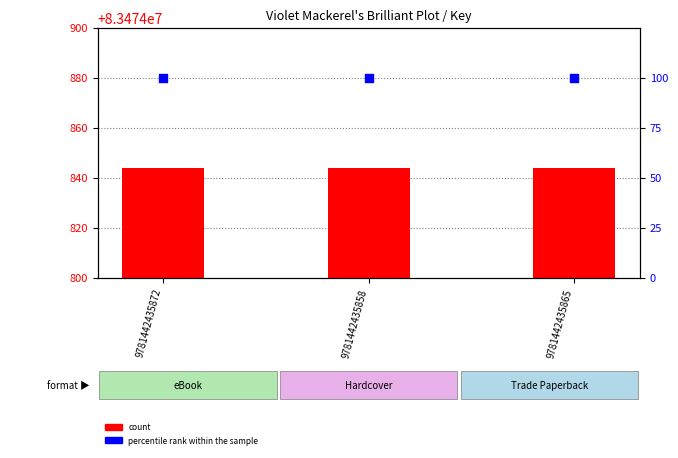

Which series has the largest total across all categories?

count